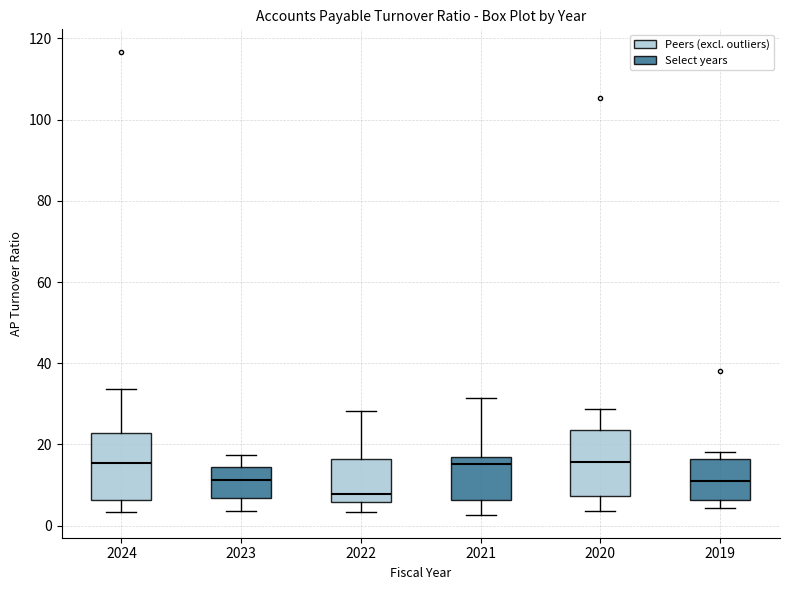

Where does the lower whisker of the box at x = 2023 end on the y-axis? The values are not printed on the chart, so give them approximately, as read against the axis.

4